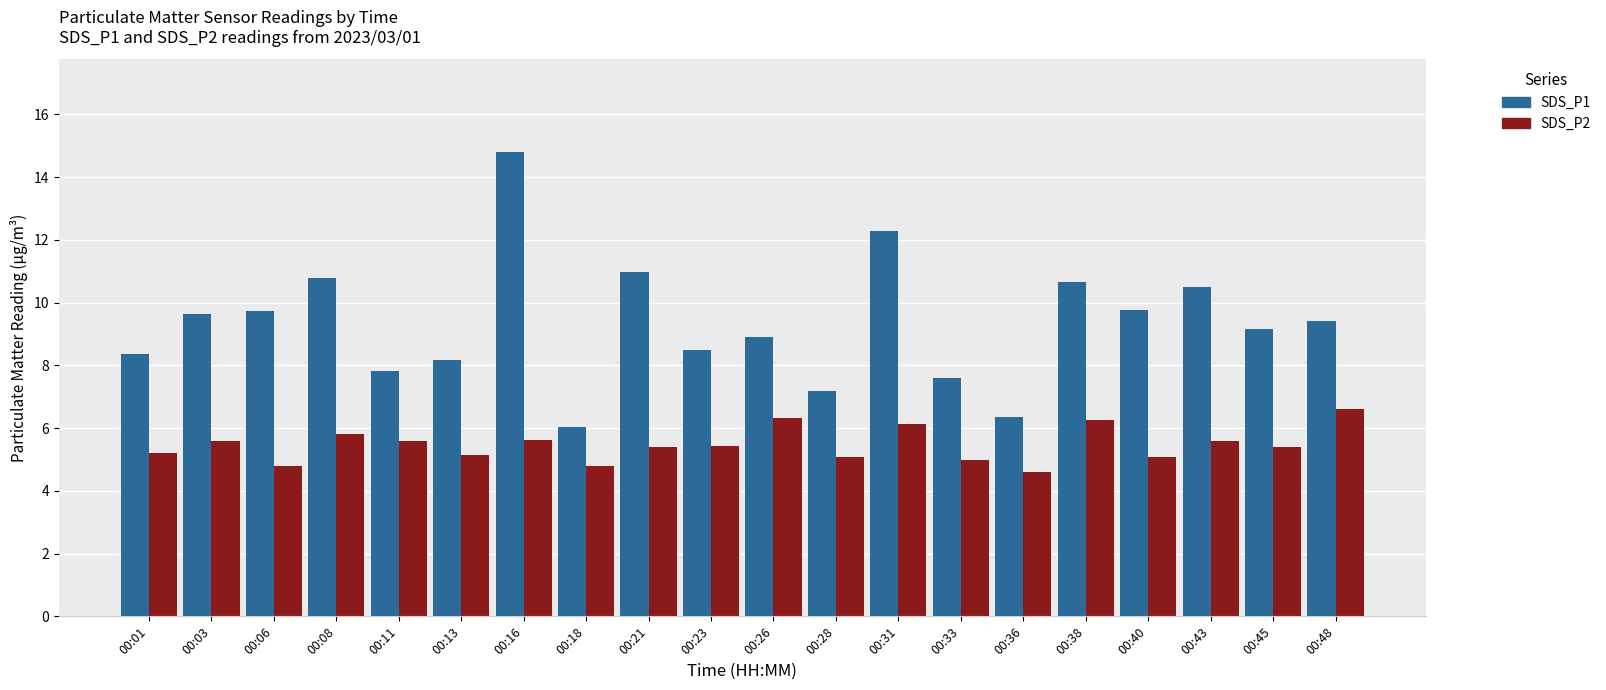

How many values in the SDS_P1 series are below 9?

9